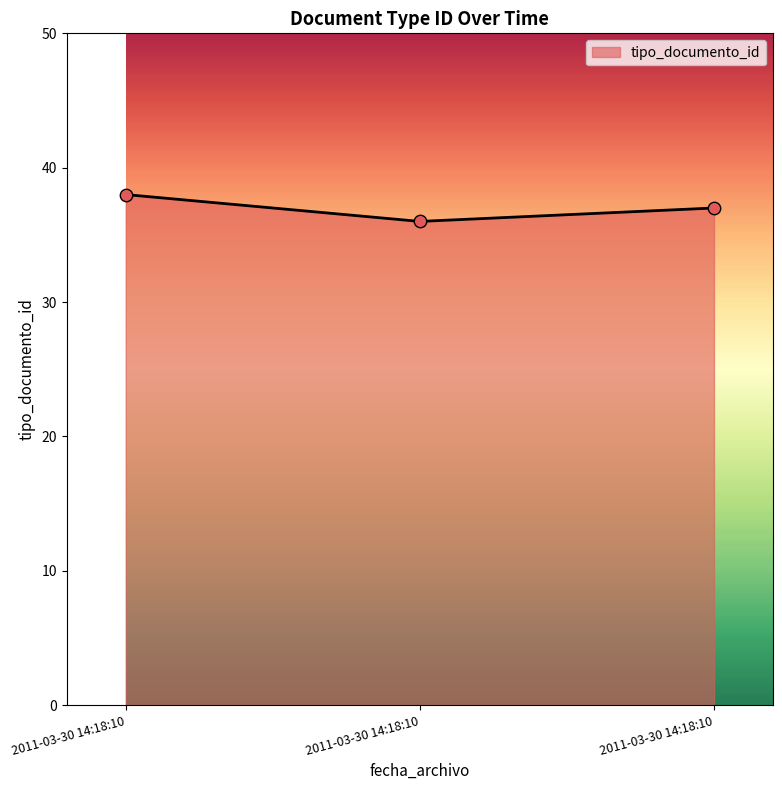

Is this an area chart (filled region under the line)?

Yes